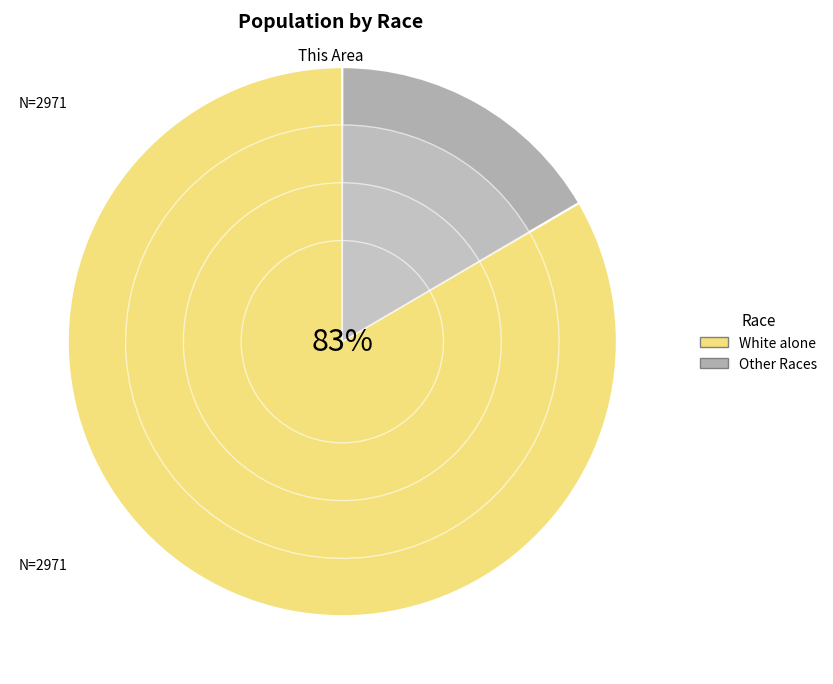

How many slices are in this pie chart?

7